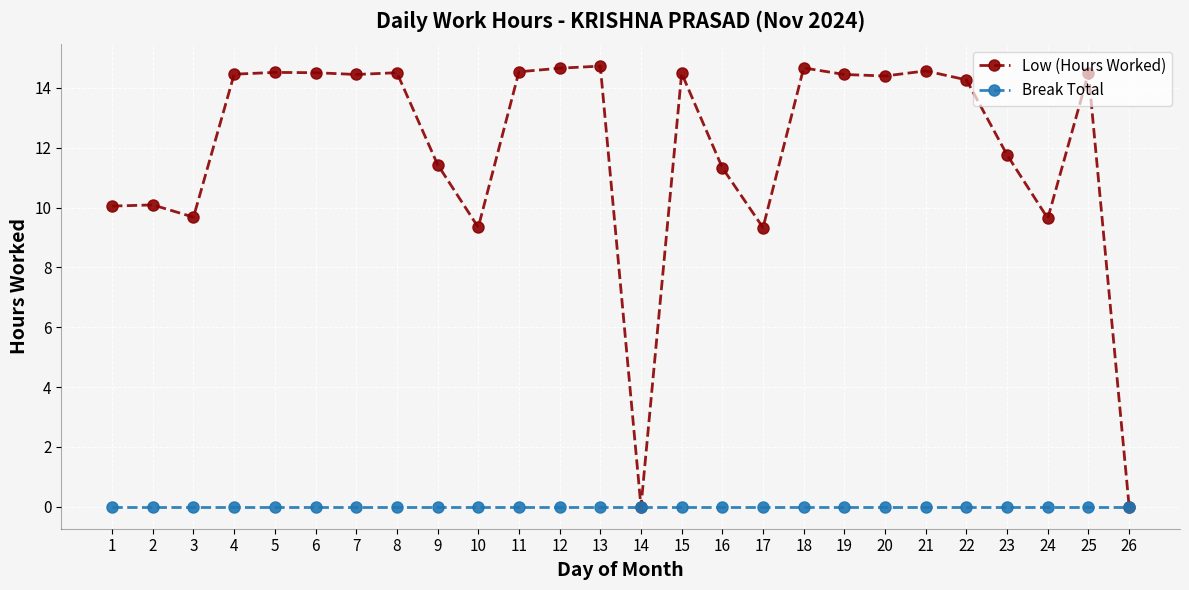

Does the chart display data point markers on the line(s)?

Yes